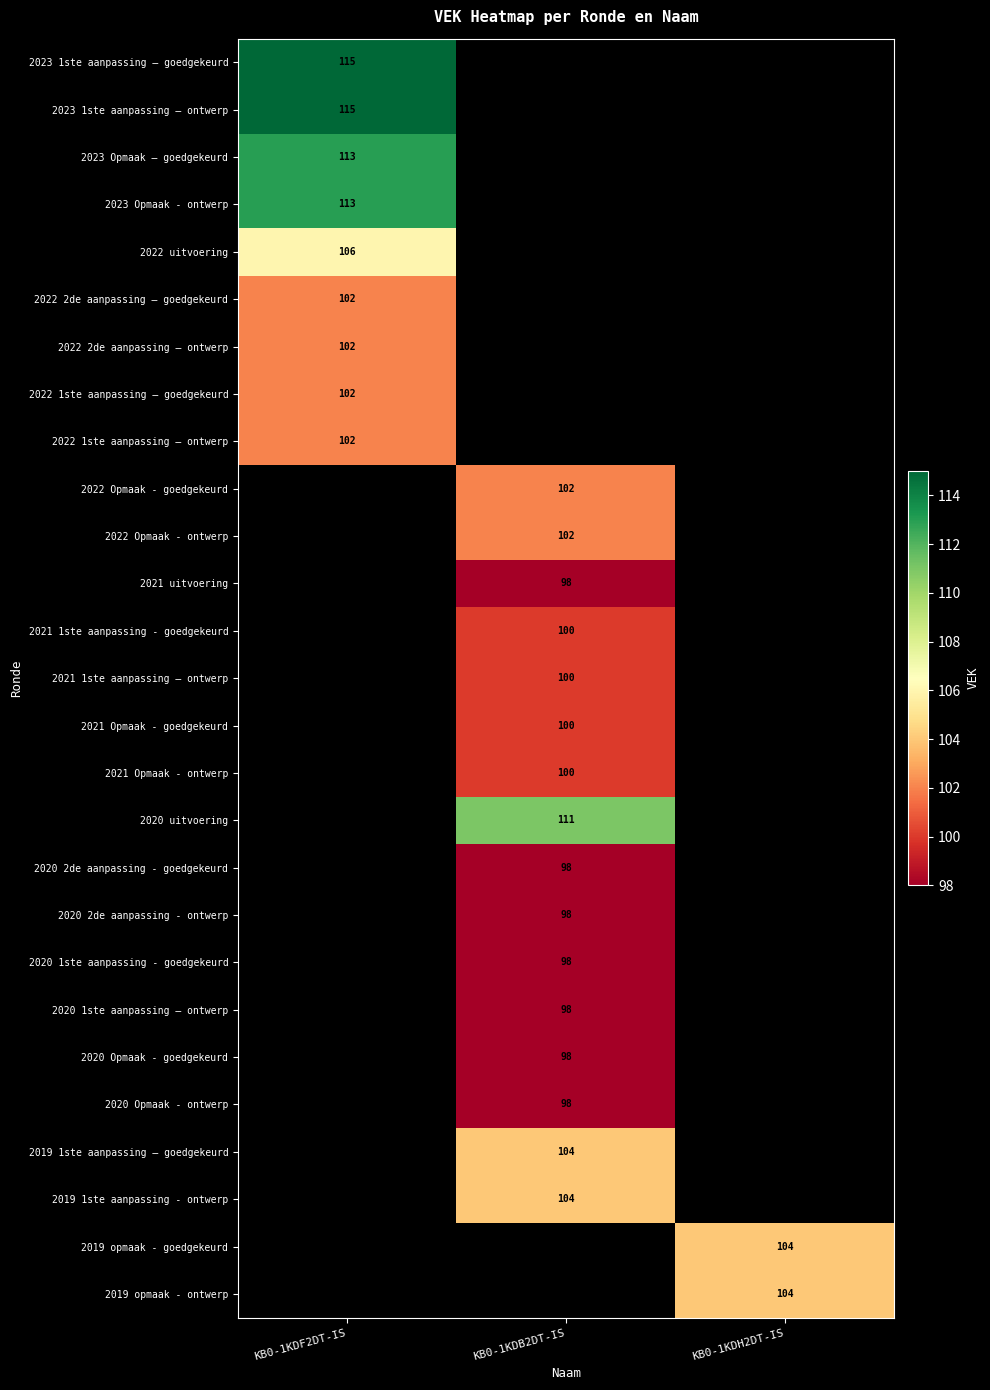

Is it true that 2019 opmaak - goedgekeurd equals 175 at KB0-1KDH2DT-IS?

False